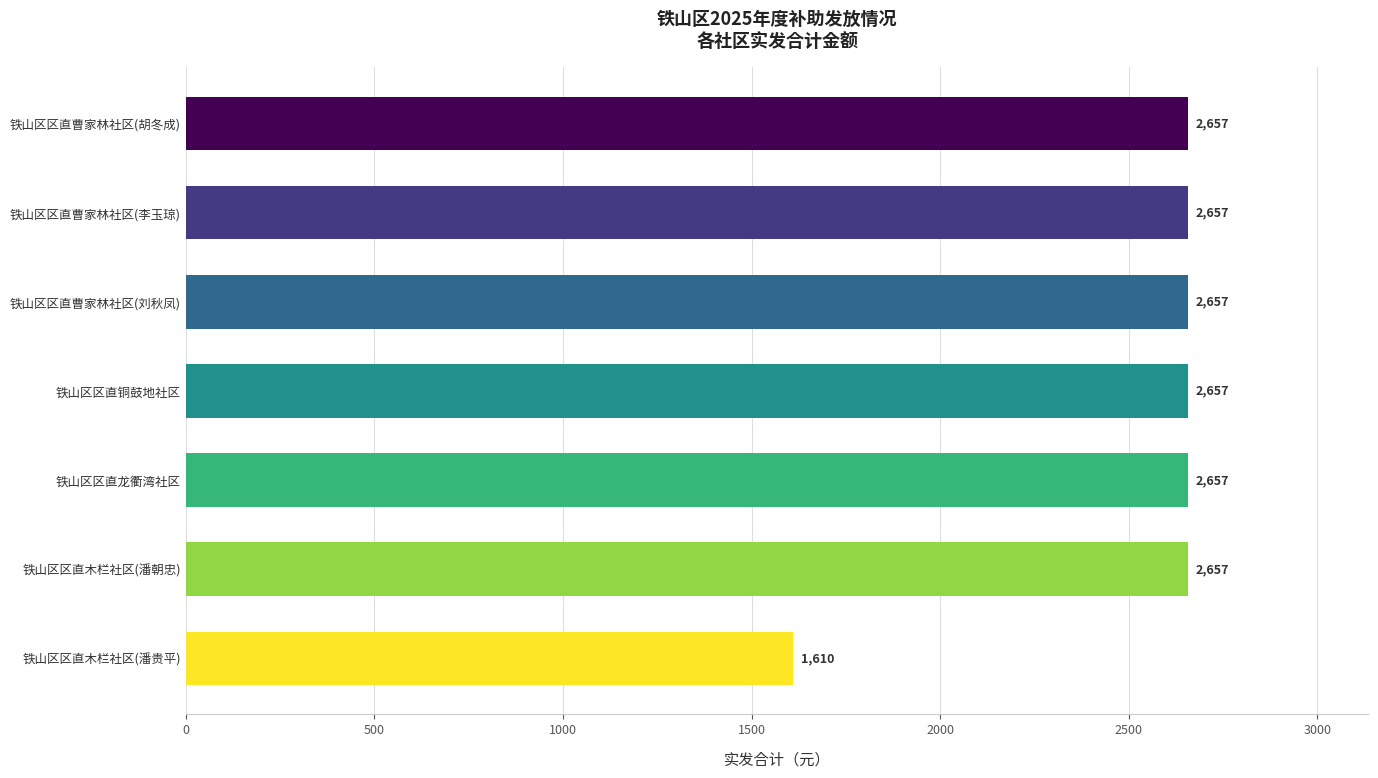

How many data points are less than 2657?

1